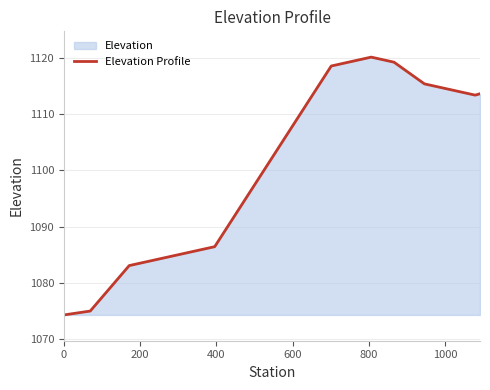

What is the difference between the maximum and minimum values?

45.8